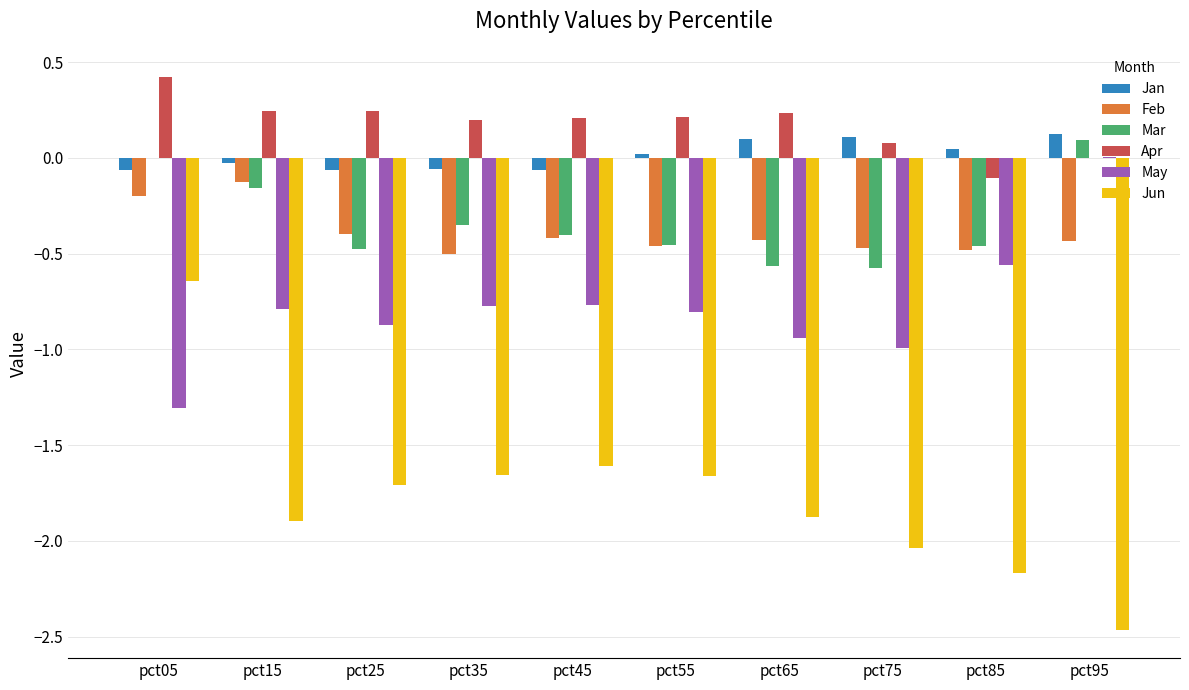

How many groups of bars are there?

10